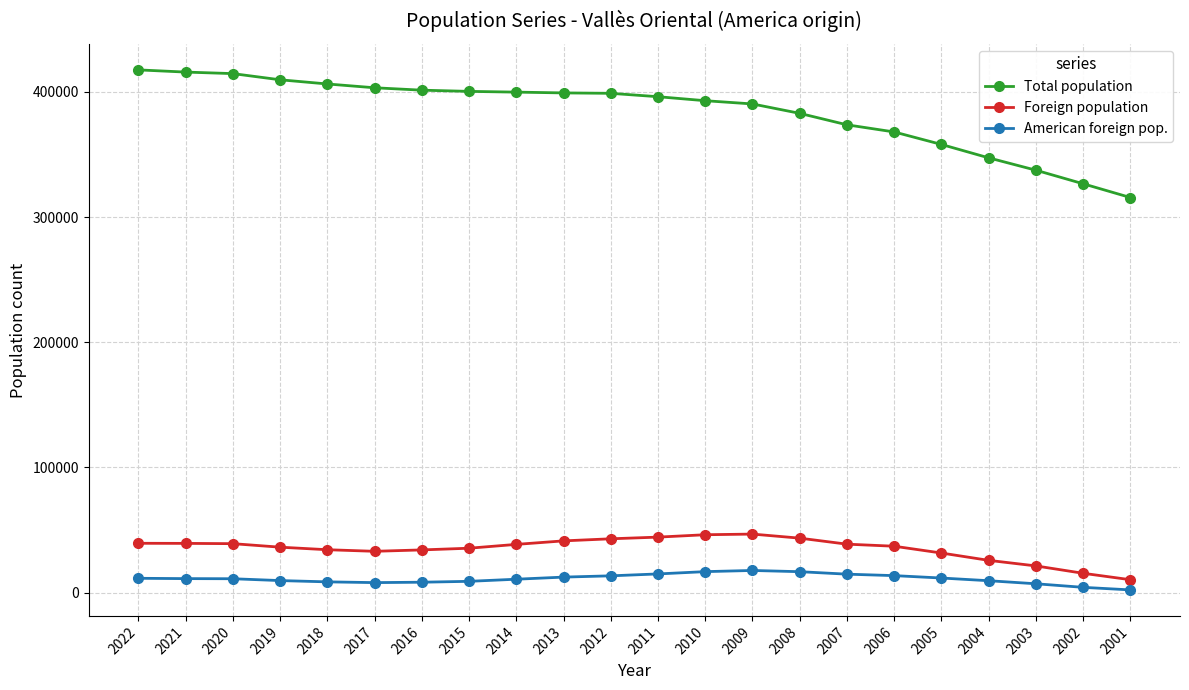

Which series has the largest range (max minus min)?

Total population